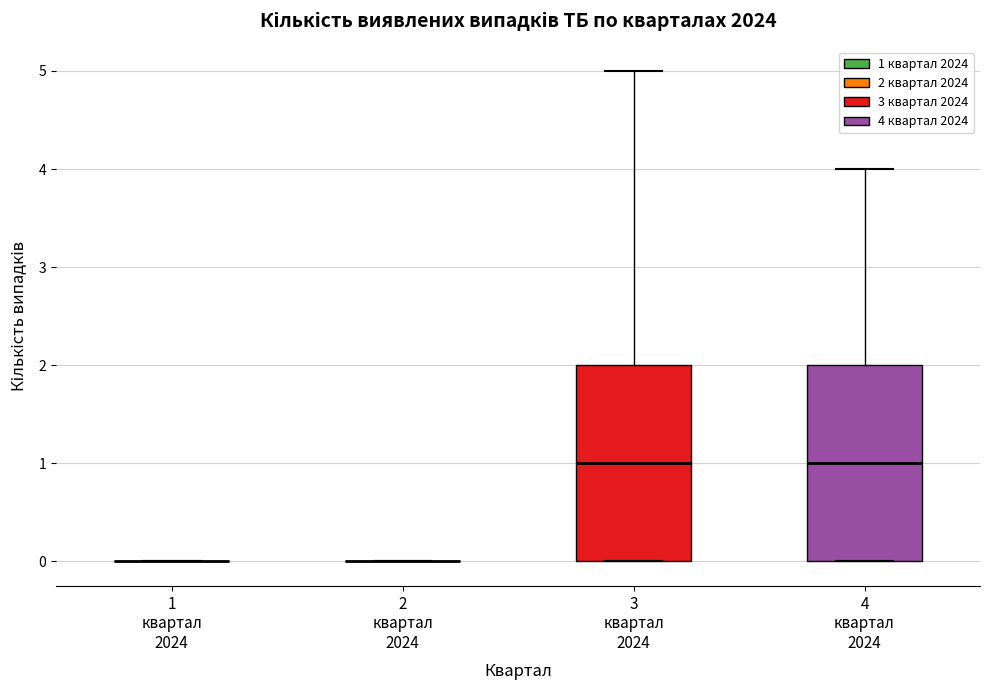

Reading left to right, read every box against the y-axis: the position of its median line, the range the box covers, and the ends of its whiskers. The values are not printed on the chart, so give them approximately, as read against the axis.

1 квартал 2024: box collapsed to a line at 0, whiskers 0 to 0
2 квартал 2024: box collapsed to a line at 0, whiskers 0 to 0
3 квартал 2024: median 1, box 0 to 2, whiskers 0 to 5
4 квартал 2024: median 1, box 0 to 2, whiskers 0 to 4